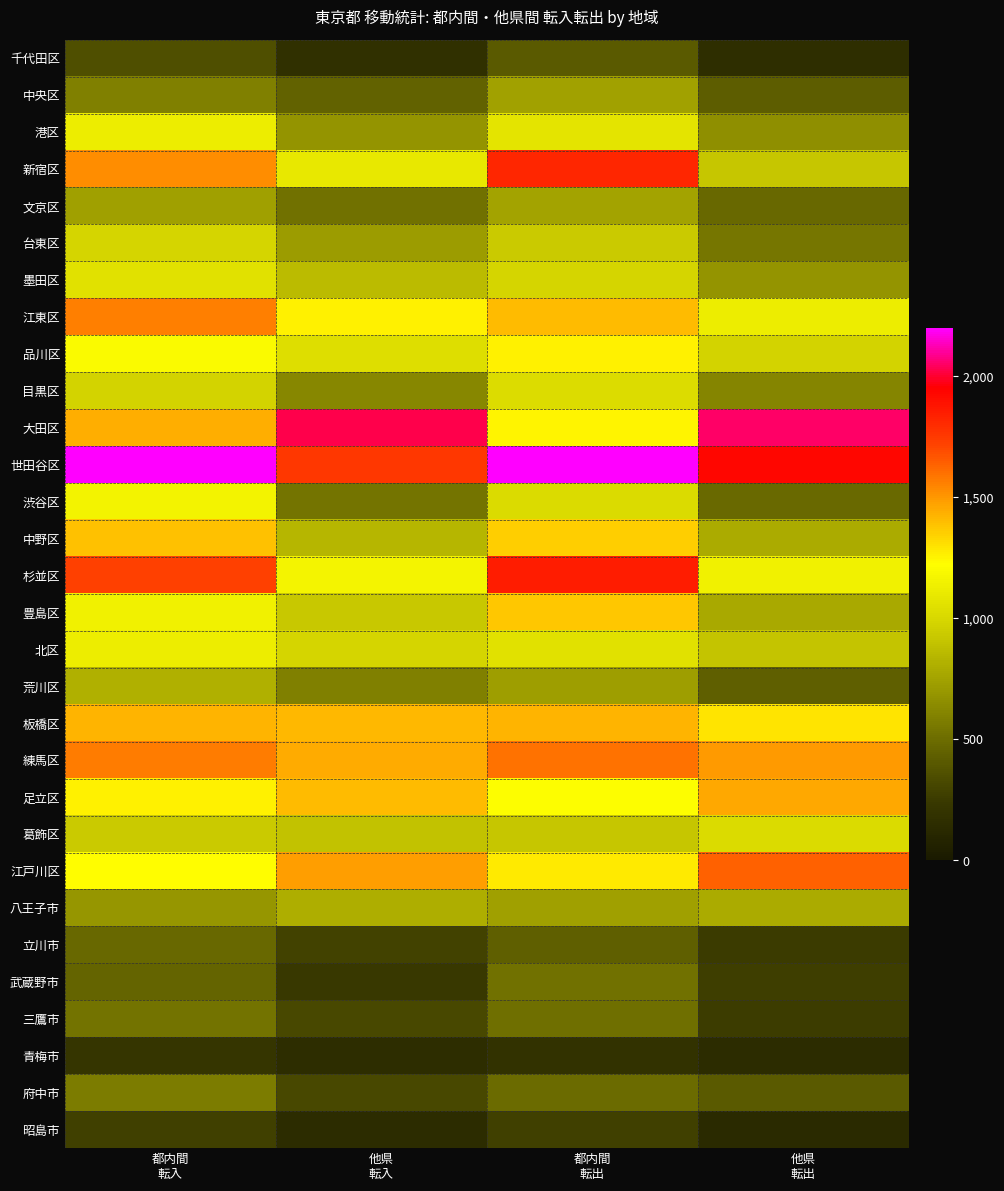

What is the smallest value displayed?

133